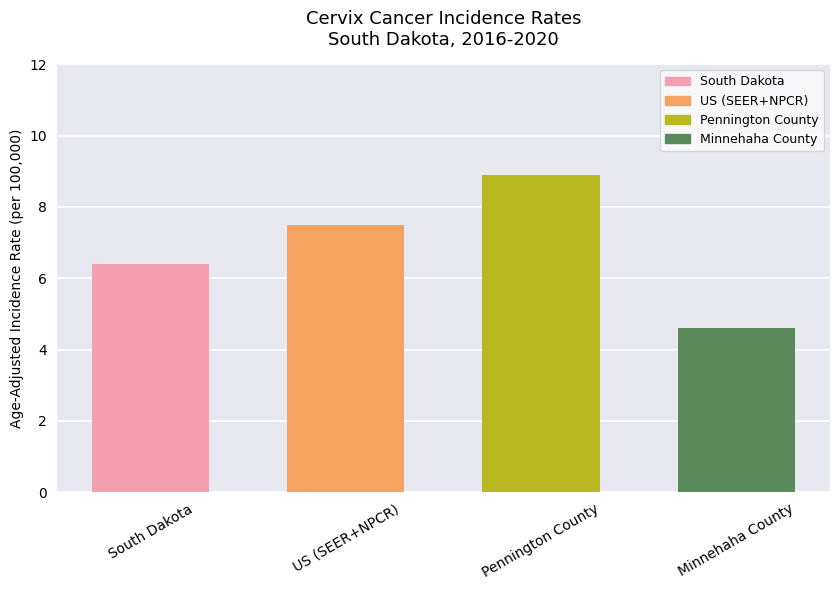

Where is the data nearest to the value 6?

South Dakota